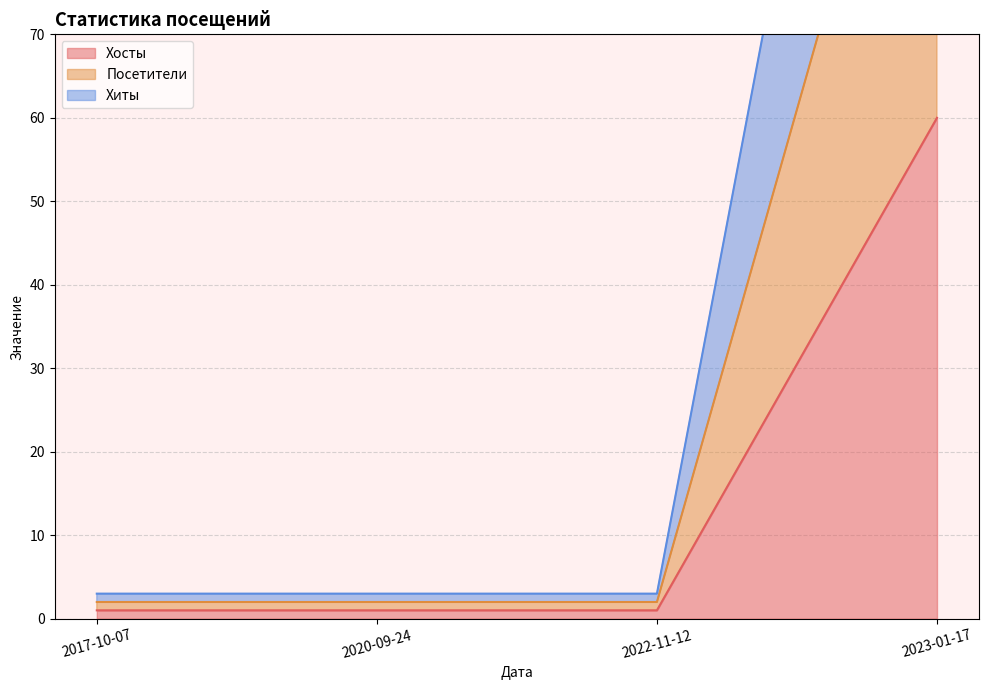

The value of Посетители at 2020-09-24 is 2. True or false?

True